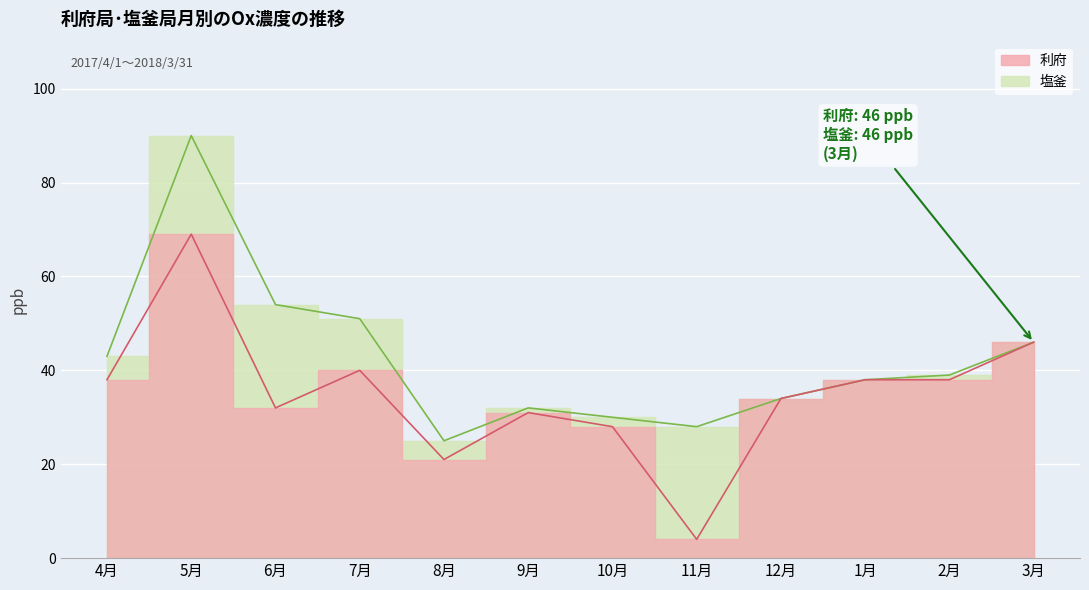

Reading left to right, extract all data points from this chart.

利府: 4月=38	5月=69	6月=32	7月=40	8月=21	9月=31	10月=28	11月=4	12月=34	1月=38	2月=38	3月=46
塩釜: 4月=43	5月=90	6月=54	7月=51	8月=25	9月=32	10月=30	11月=28	12月=34	1月=38	2月=39	3月=46